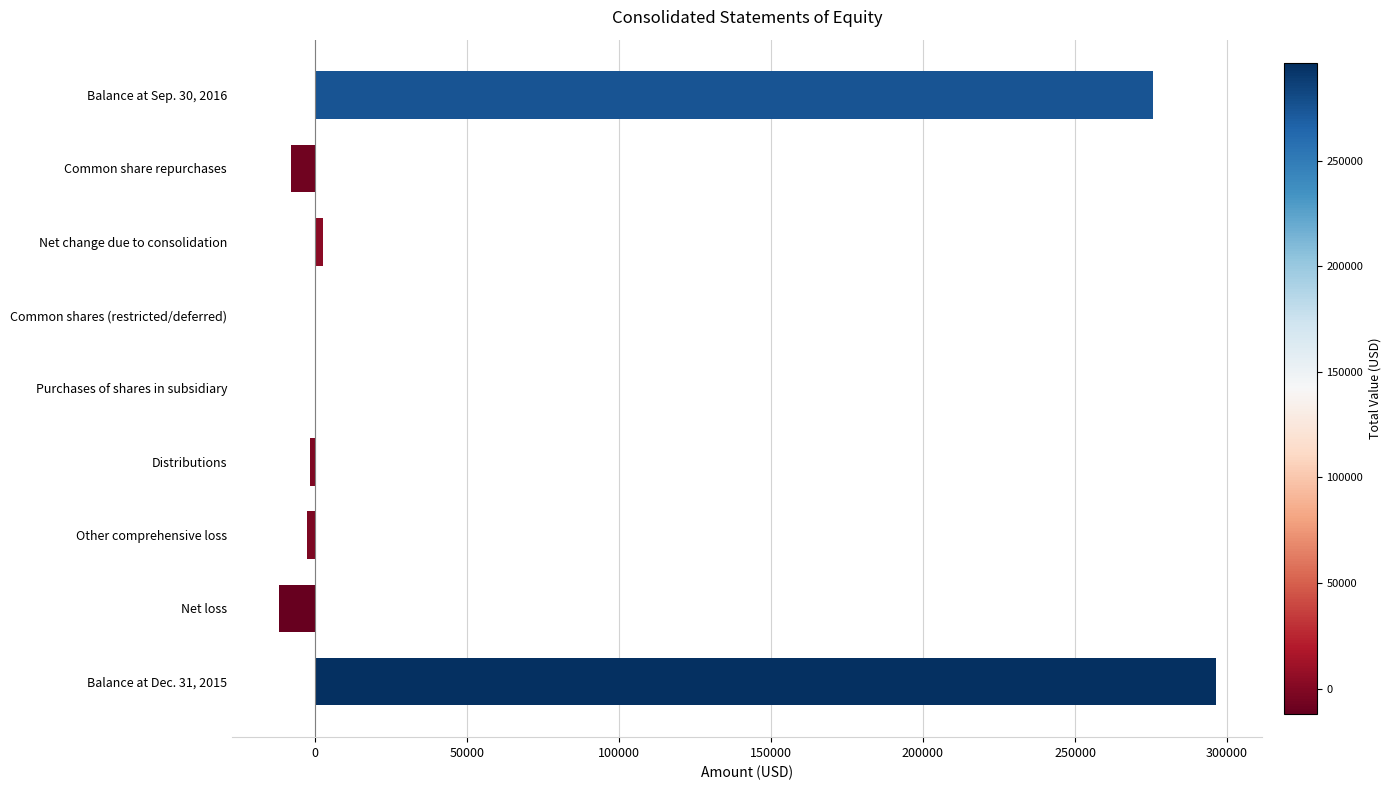

Which category has the highest value across all series?

Balance at Dec. 31, 2015